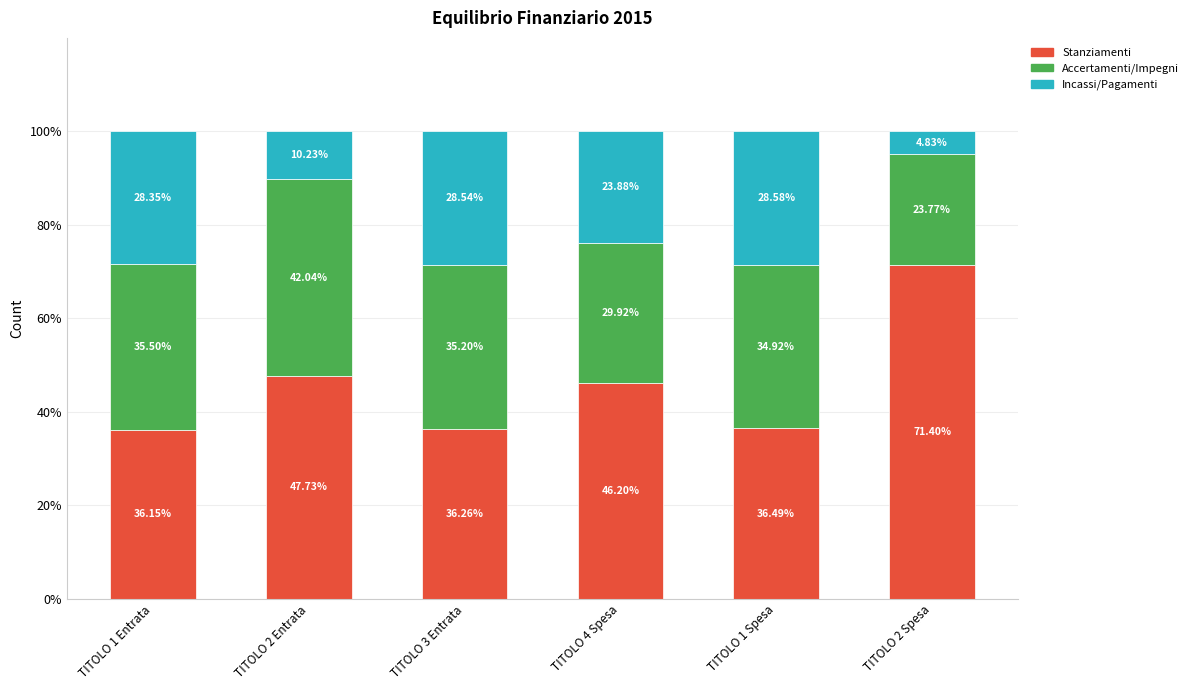

Does the chart contain any negative values?

No